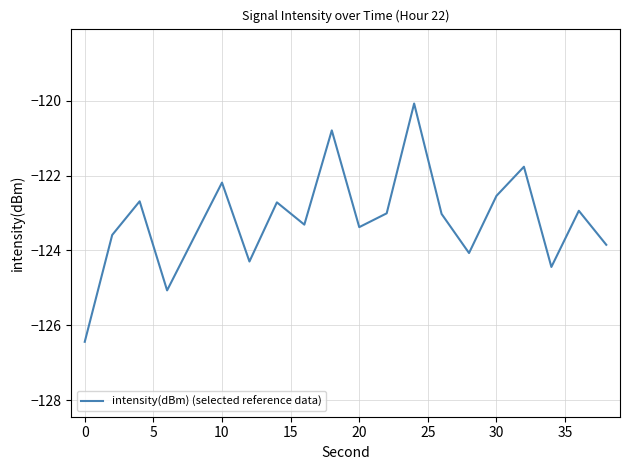

How many interior local valleys (lower than both neighbors) does the data have?

6